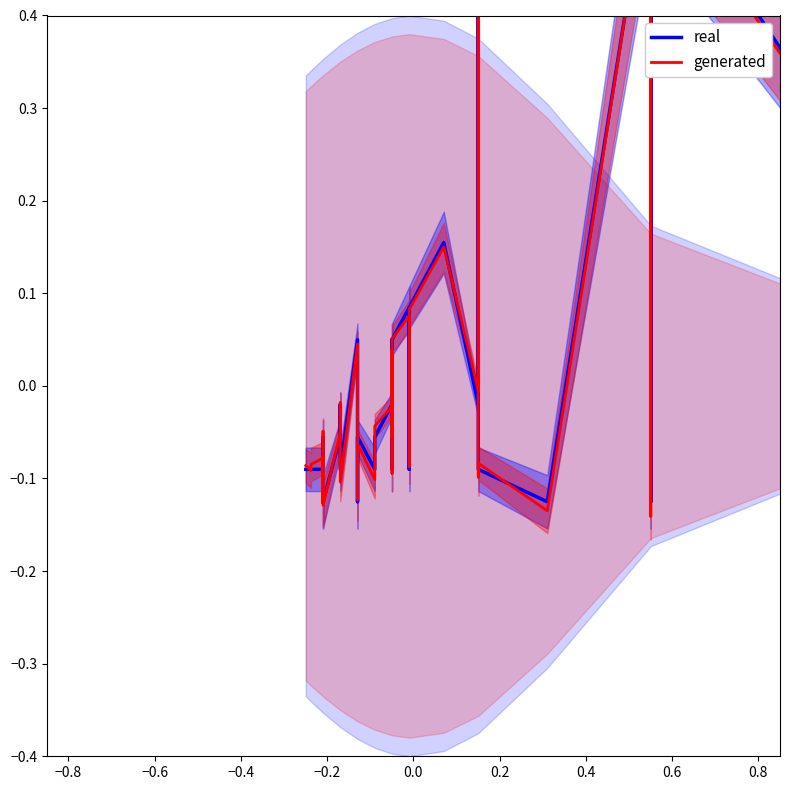

How many positive values does the real series have?

11